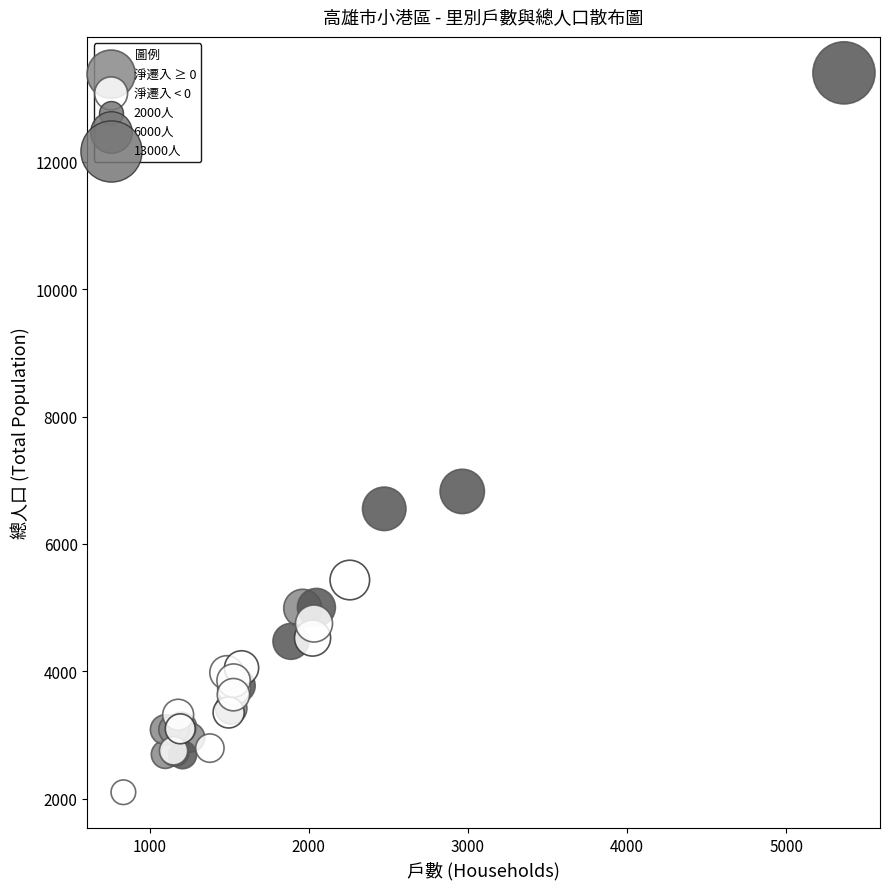

Which series reaches the minimum Y coordinate?

淨遷入 < 0